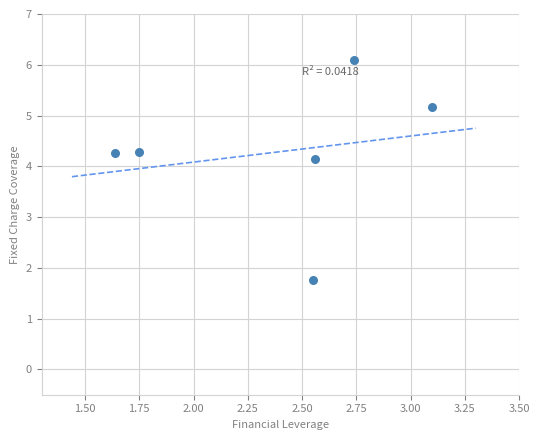

What Y value in the scatter plot is closest to 3?

4.1